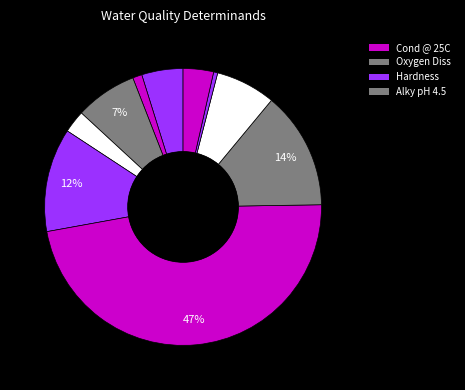

To the nearest percent, what is the difference between the largest and smallest slice percentages?

47%